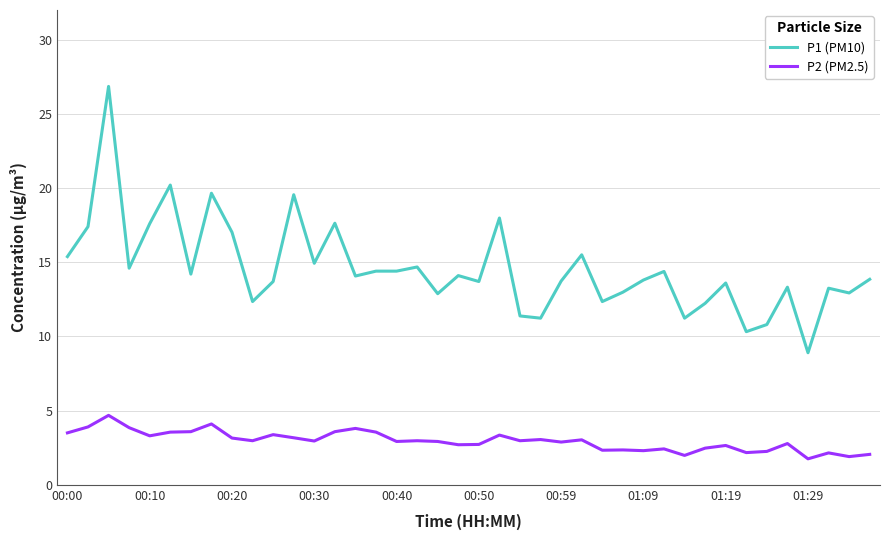

Which series has the largest range (max minus min)?

P1 (PM10)